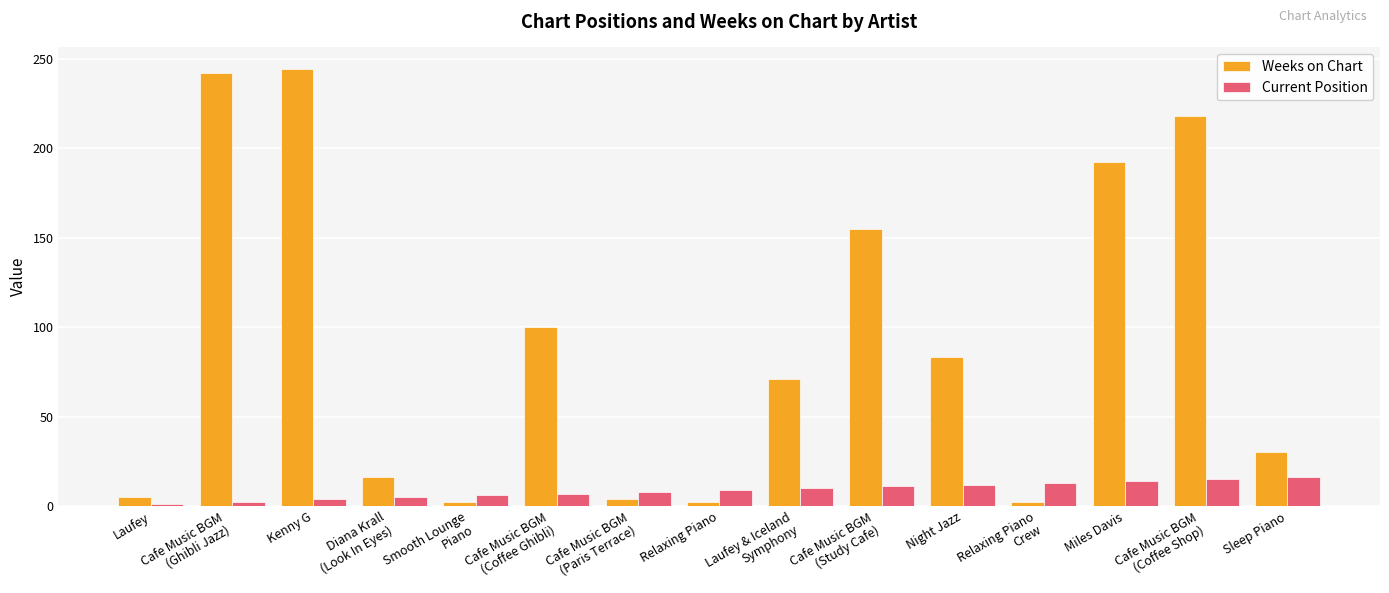

What are all the series names shown in the legend?

Weeks on Chart, Current Position